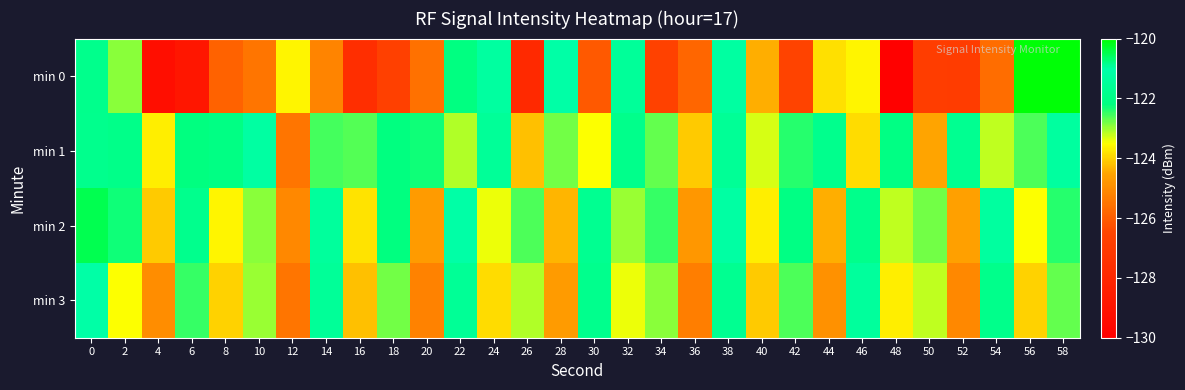

What is the difference between the highest and lowest values at 58?

2.6